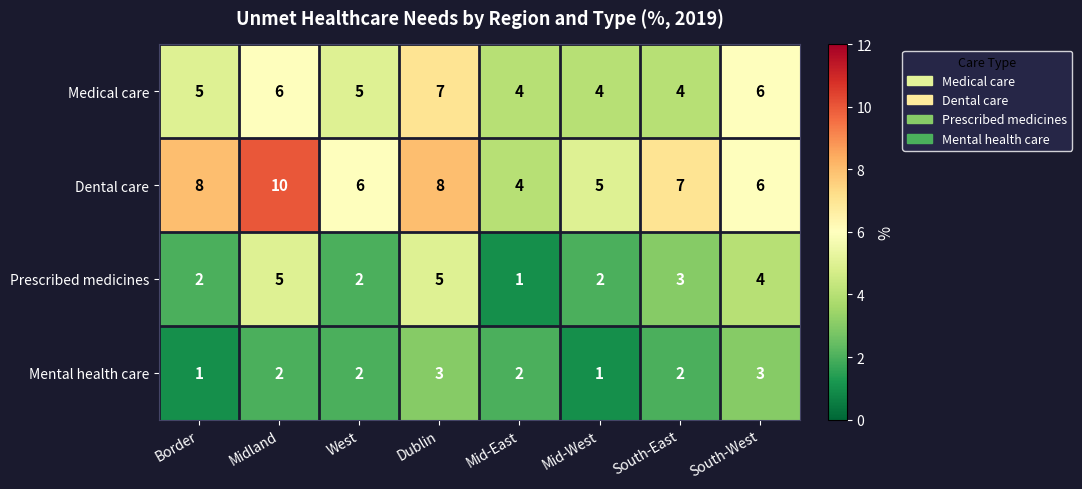

The value of Dental care at Border is 13. True or false?

False